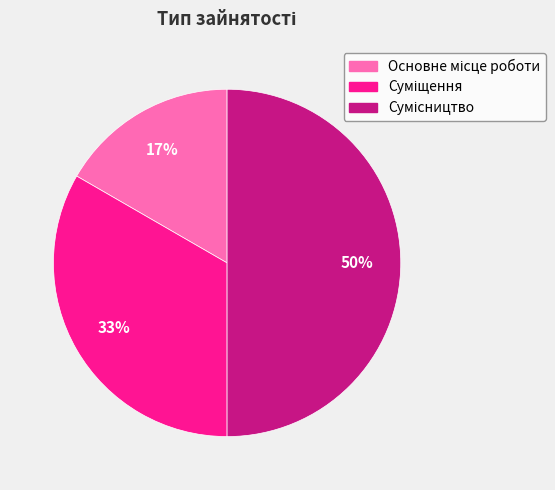

To the nearest percent, what is the difference between the largest and smallest slice percentages?

33%